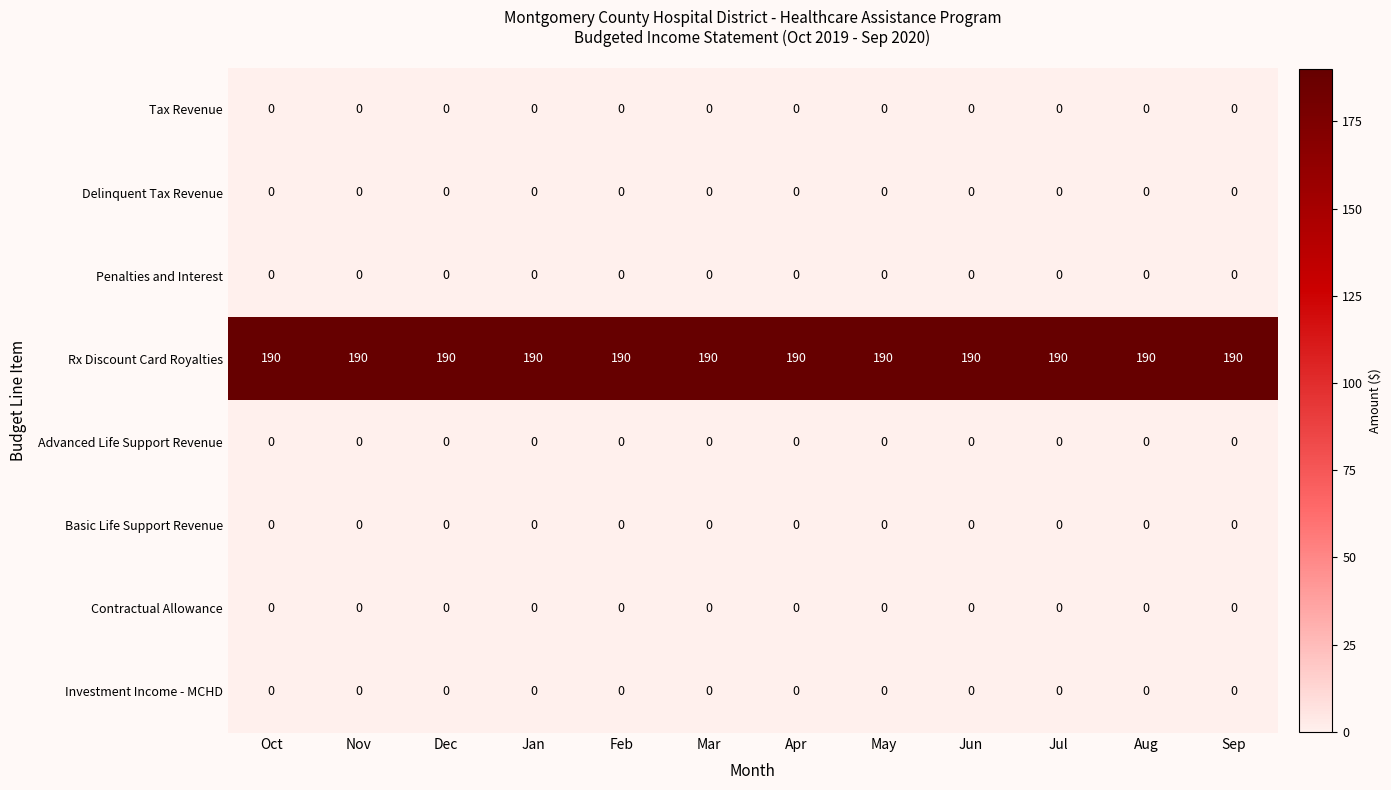

How many categories are shown in the chart?

12